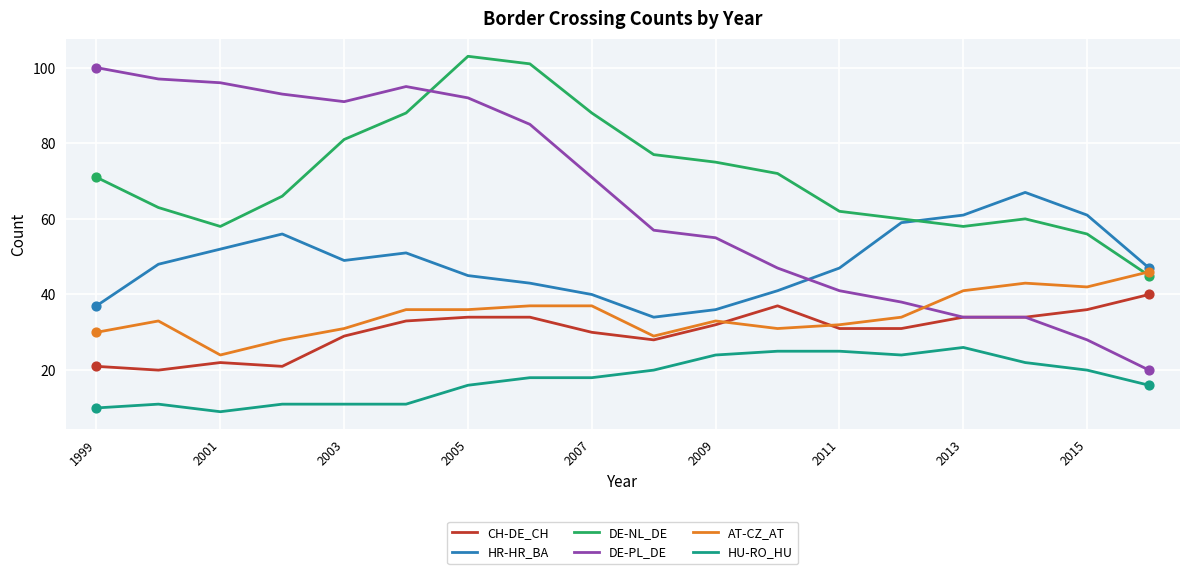

Which series has the widest spread of values?

DE-PL_DE